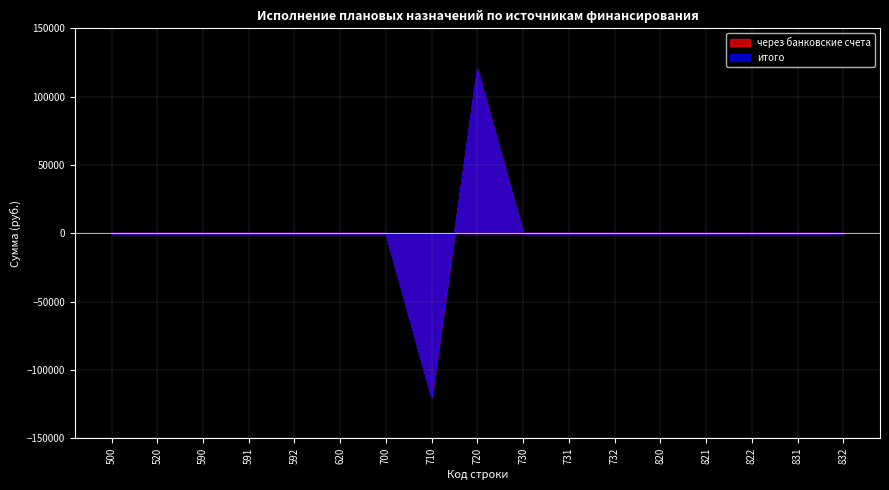

Reading left to right, what are all the values shown in this chart?

через банковские счета: 500=0	520=0	590=0	591=0	592=0	620=0	700=0	710=-120000	720=120000	730=0	731=0	732=0	820=0	821=0	822=0	831=0	832=0
итого: 500=0	520=0	590=0	591=0	592=0	620=0	700=0	710=-120000	720=120000	730=0	731=0	732=0	820=0	821=0	822=0	831=0	832=0